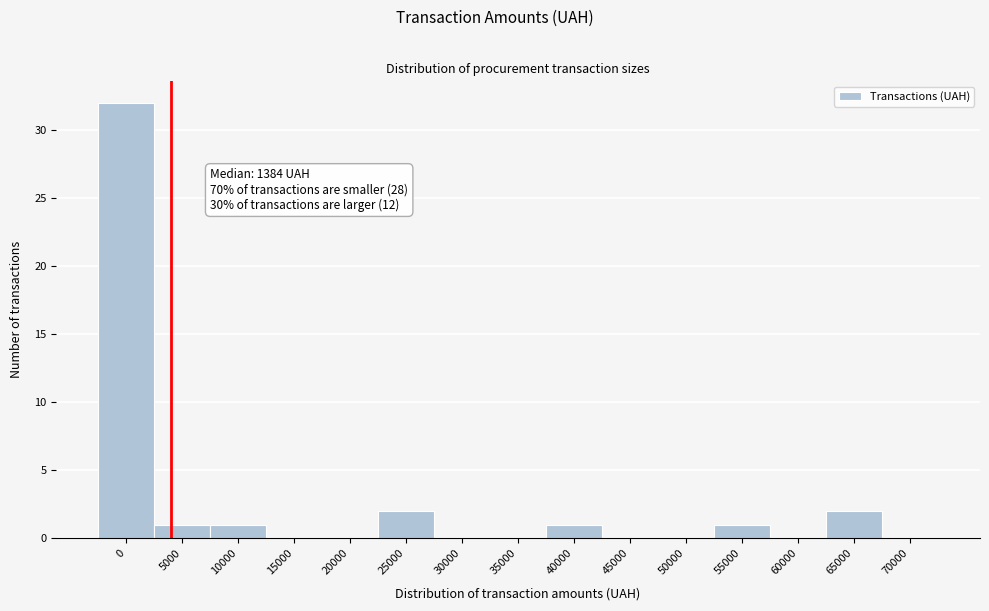

Reading left to right, list all the values displayed in this chart.

0=32	5000=1	10000=1	15000=0	20000=0	25000=2	30000=0	35000=0	40000=1	45000=0	50000=0	55000=1	60000=0	65000=2	70000=0